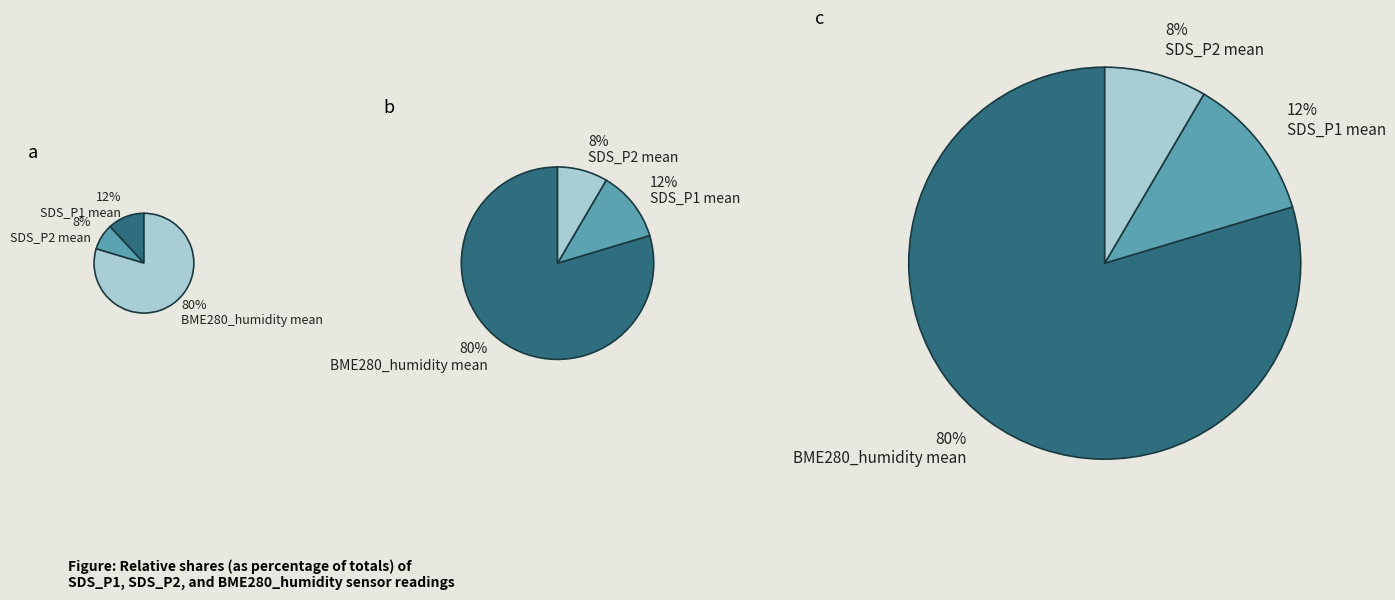

Rank the series at 6 from highest to lowest value.

BME280_humidity, SDS_P1, SDS_P2